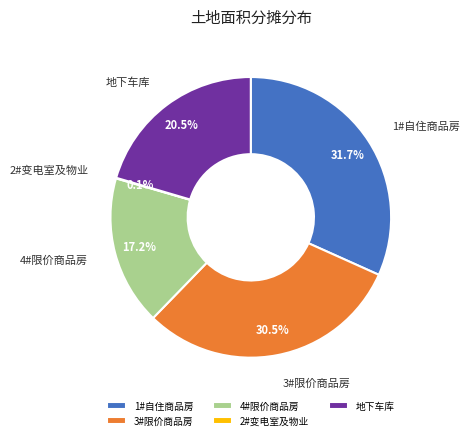

Is 1#自住商品房 the majority of the pie?

No